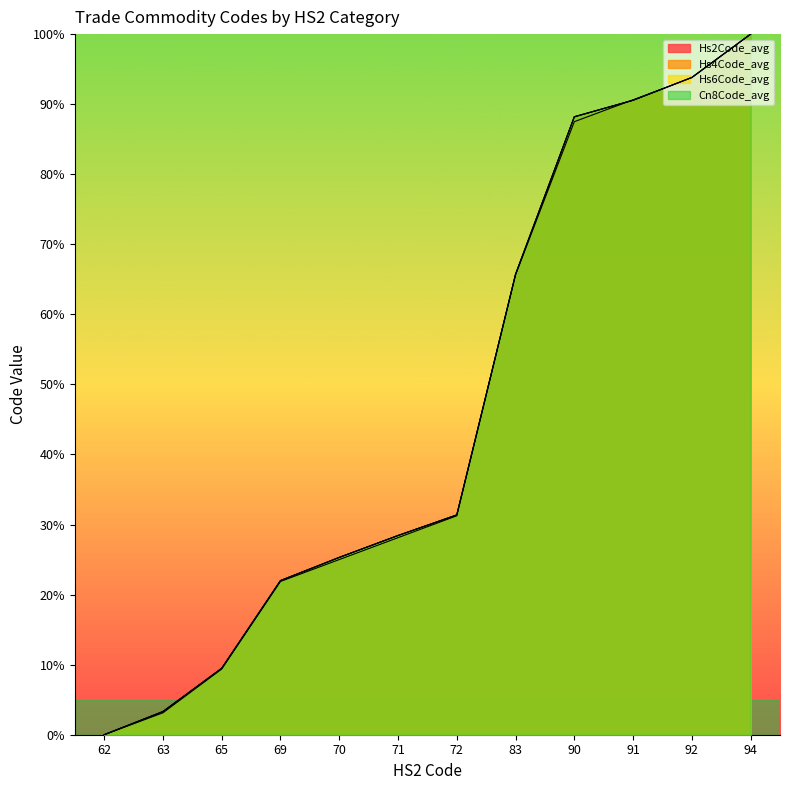

Which series has the largest total across all categories?

Hs6Code_avg